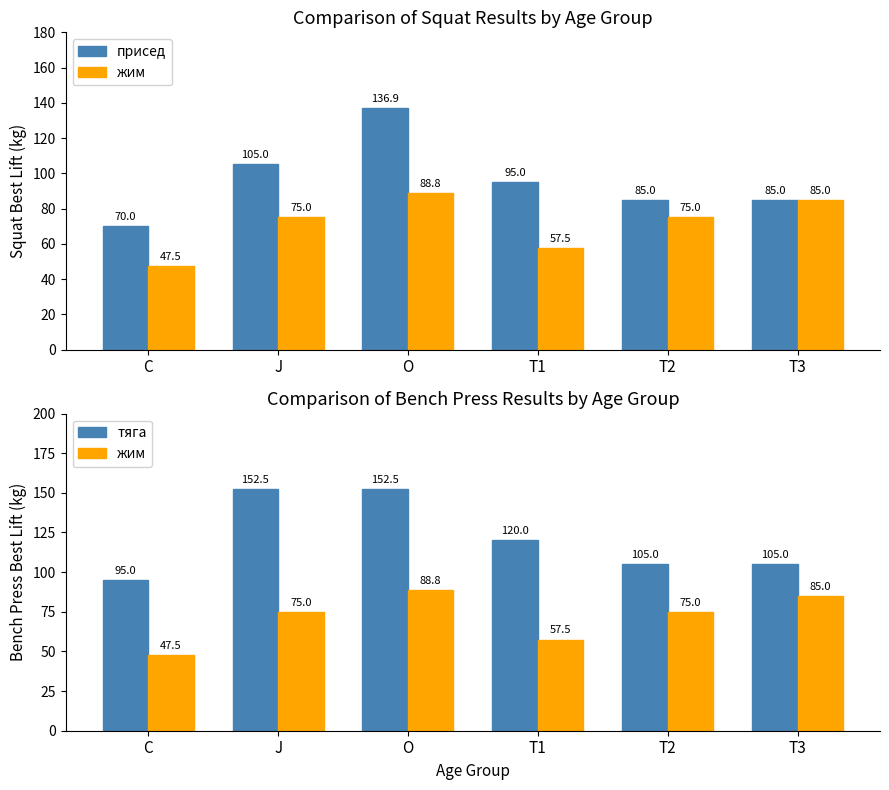

How many values in the тяга series are below 120?

3